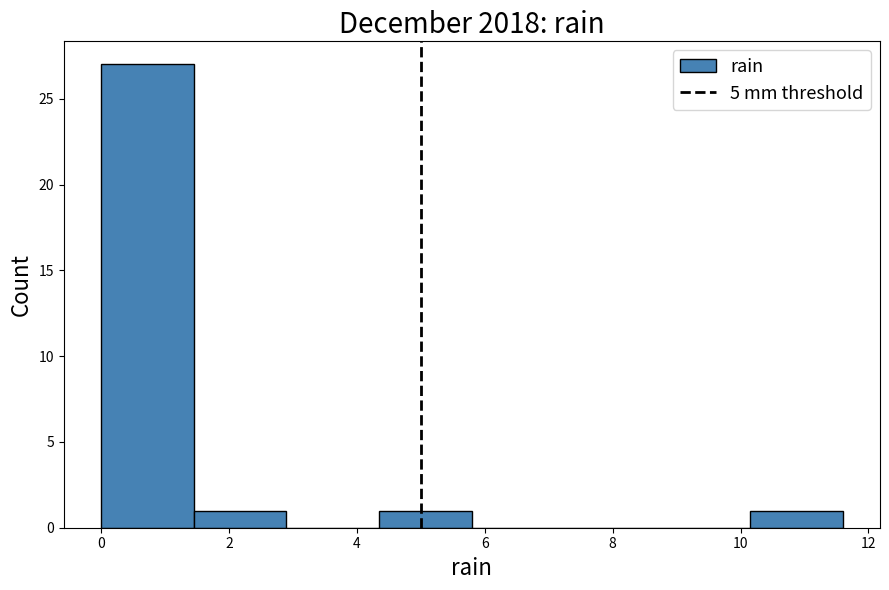

How tall is the bar that spans 1.45 to 2.90 on the x-axis? Neither the bar edges nor the heights are printed on the chart, so give them approximately, as read against the axes.

1